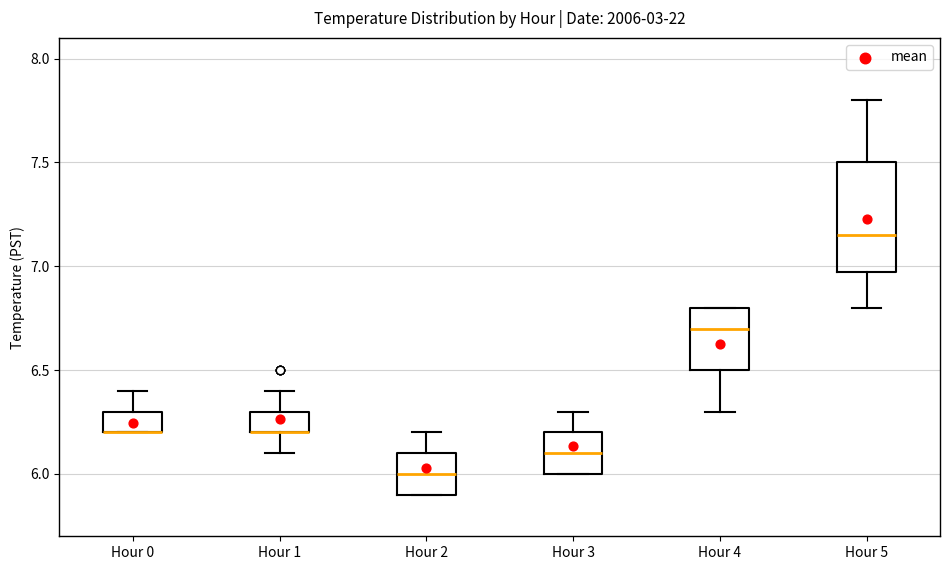

Reading left to right, read every box against the y-axis: the position of its median line, the range the box covers, and the ends of its whiskers. The values are not printed on the chart, so give them approximately, as read against the axis.

Hour 0: median 6.20 (drawn on the box's lower edge), box 6.20 to 6.30, whiskers 6.20 to 6.40
Hour 1: median 6.20 (drawn on the box's lower edge), box 6.20 to 6.30, whiskers 6.10 to 6.40
Hour 2: median 6.00, box 5.90 to 6.10, whiskers 5.90 to 6.20
Hour 3: median 6.10, box 6.00 to 6.20, whiskers 6.00 to 6.30
Hour 4: median 6.70, box 6.50 to 6.80, whiskers 6.30 to 6.80
Hour 5: median 7.15, box 7.00 to 7.50, whiskers 6.80 to 7.80